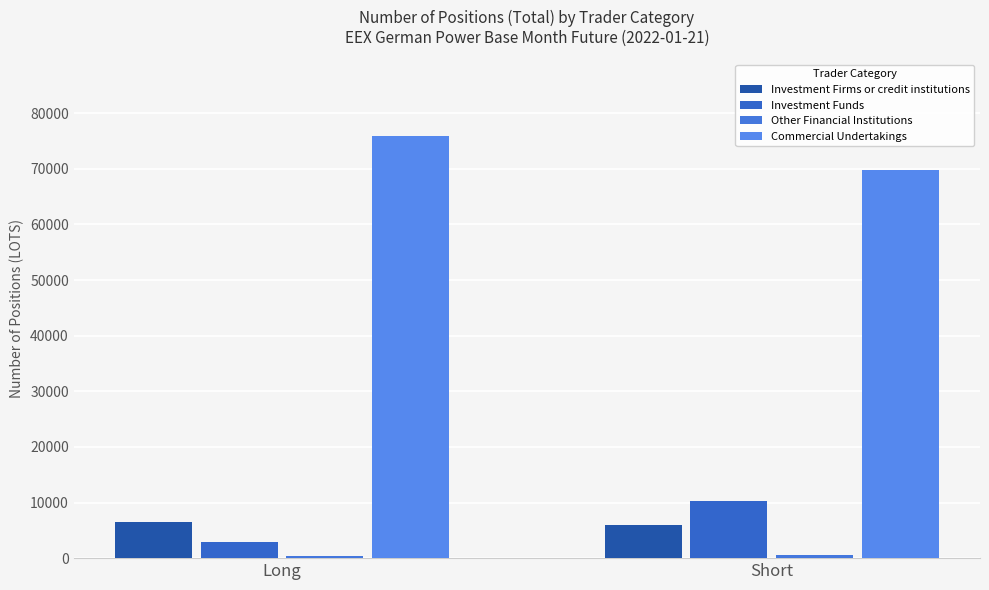

What is the label of the 1st bar from the left?

Long